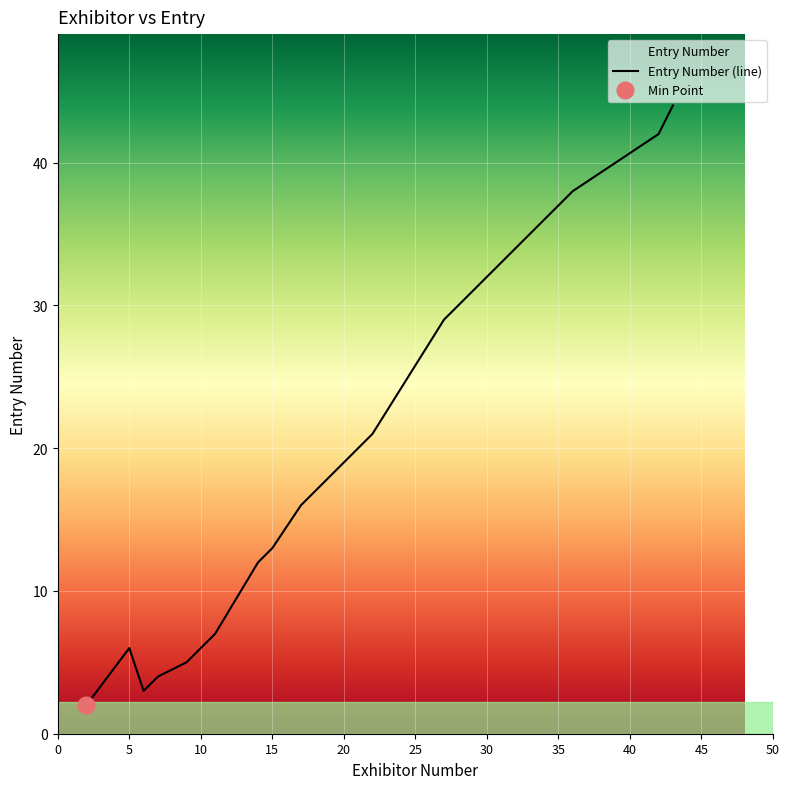

What is the highest value of the Entry Number (line) series?

44